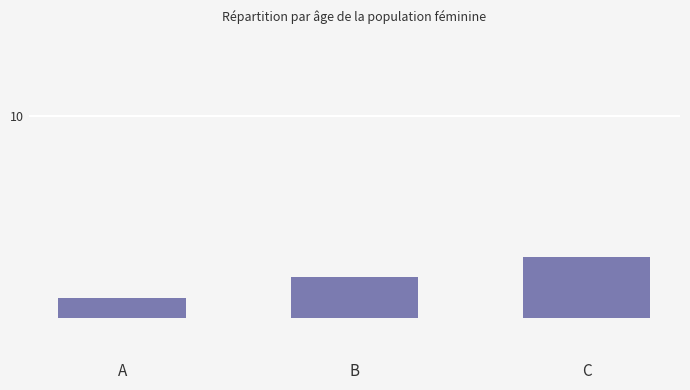

What is the value of the 1st bar from the left?

1